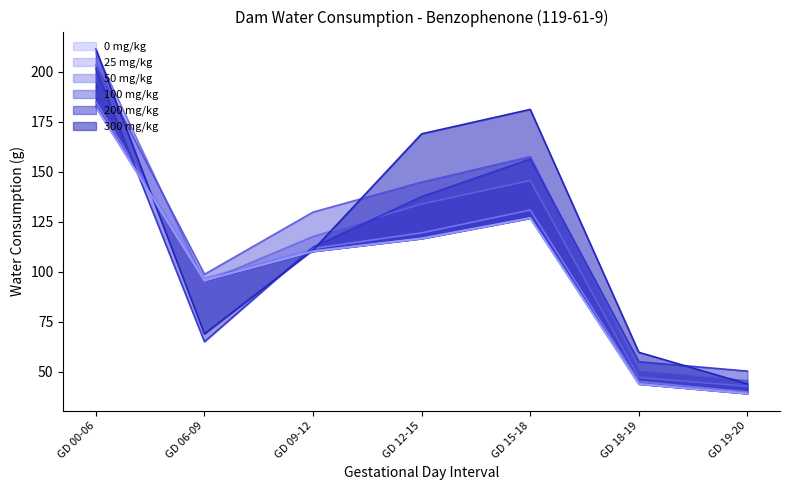

What is the label of the 7th point from the left?

GD 19-20